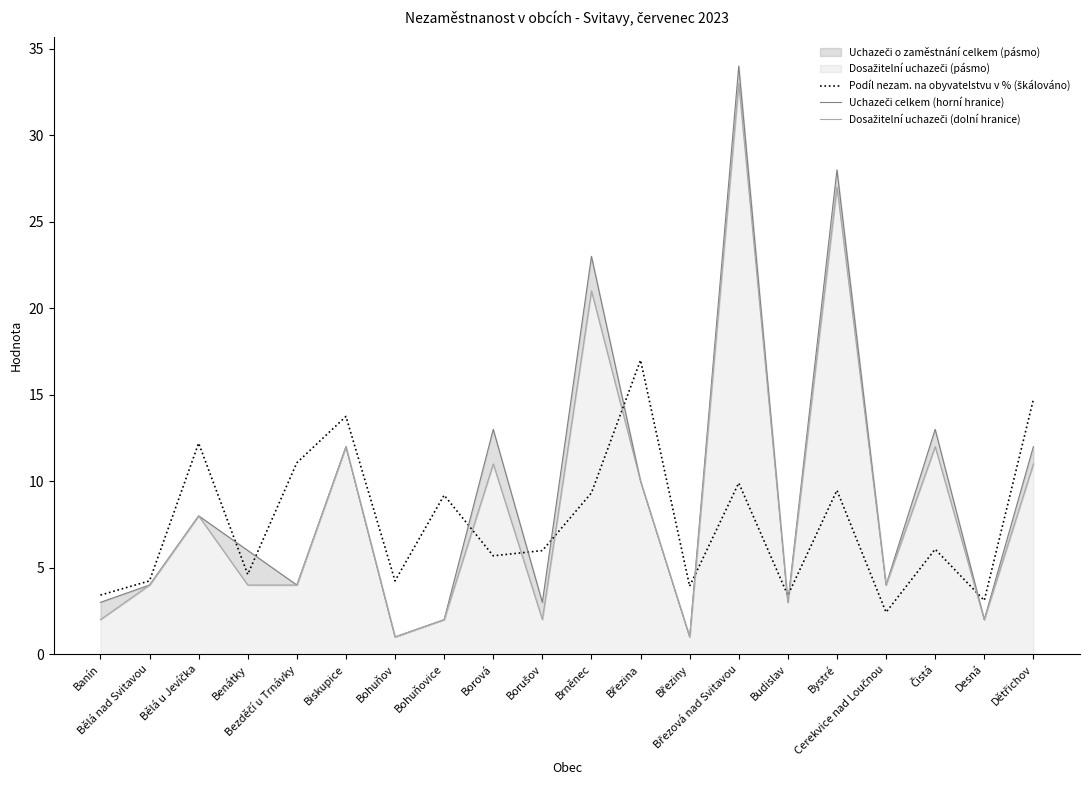

What is the difference between the second highest and minimum values in the Podíl nezam. na obyvatelstvu v % (škálováno) series?

12.3